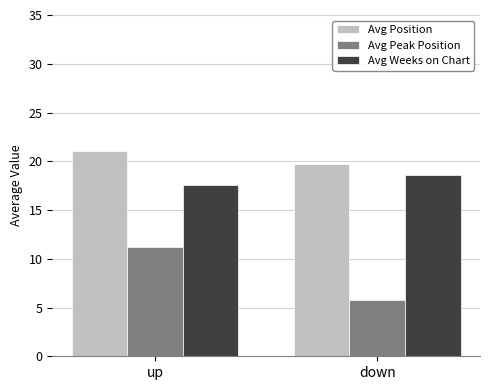

What are all the series names shown in the legend?

Avg Position, Avg Peak Position, Avg Weeks on Chart